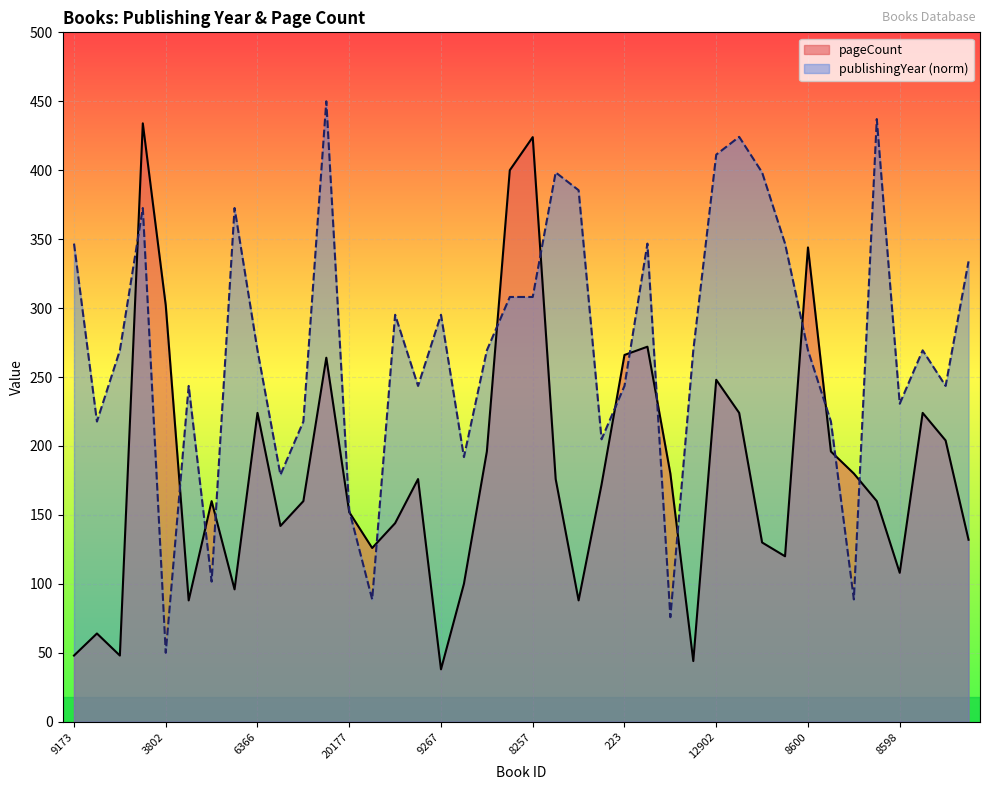

How many lines are shown in the chart?

2